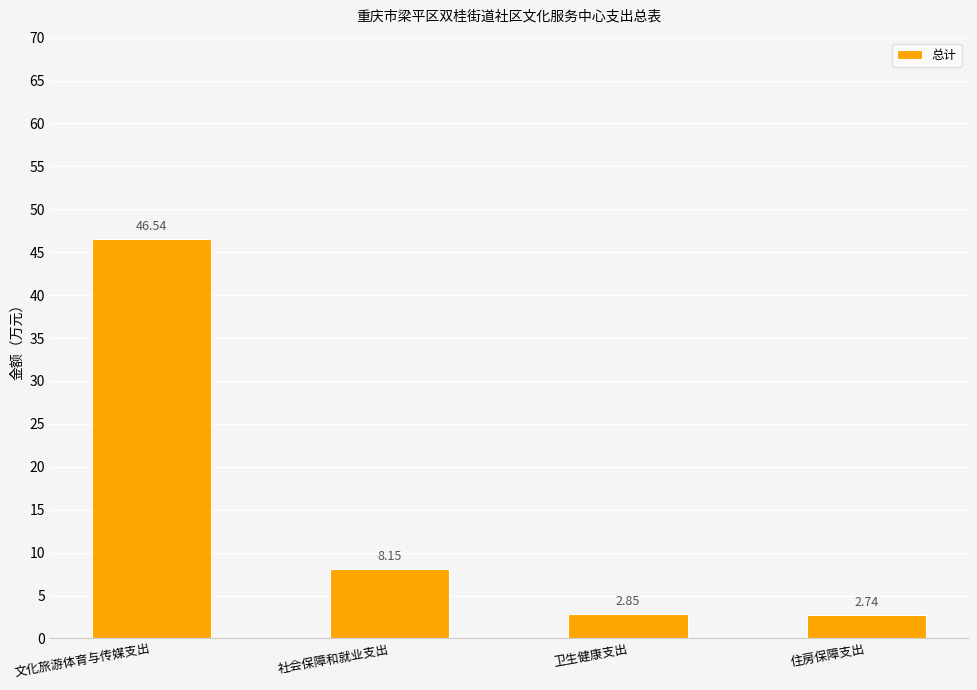

True or false: the data shows 24.8 at 文化旅游体育与传媒支出.

False